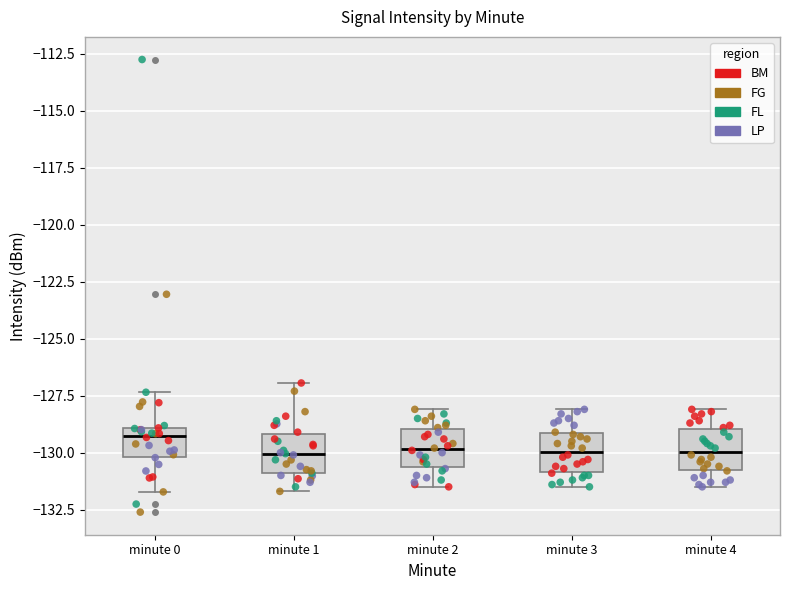

Reading left to right, read every box against the y-axis: the position of its median line, the range the box covers, and the ends of its whiskers. The values are not printed on the chart, so give them approximately, as read against the axis.

minute 0: median -129.5, box -130.0 to -129.0, whiskers -131.5 to -127.5
minute 1: median -130.0, box -131.0 to -129.0, whiskers -131.5 to -127.0
minute 2: median -130.0, box -130.5 to -129.0, whiskers -131.5 to -128.0
minute 3: median -130.0, box -131.0 to -129.0, whiskers -131.5 to -128.0
minute 4: median -130.0, box -131.0 to -129.0, whiskers -131.5 to -128.0